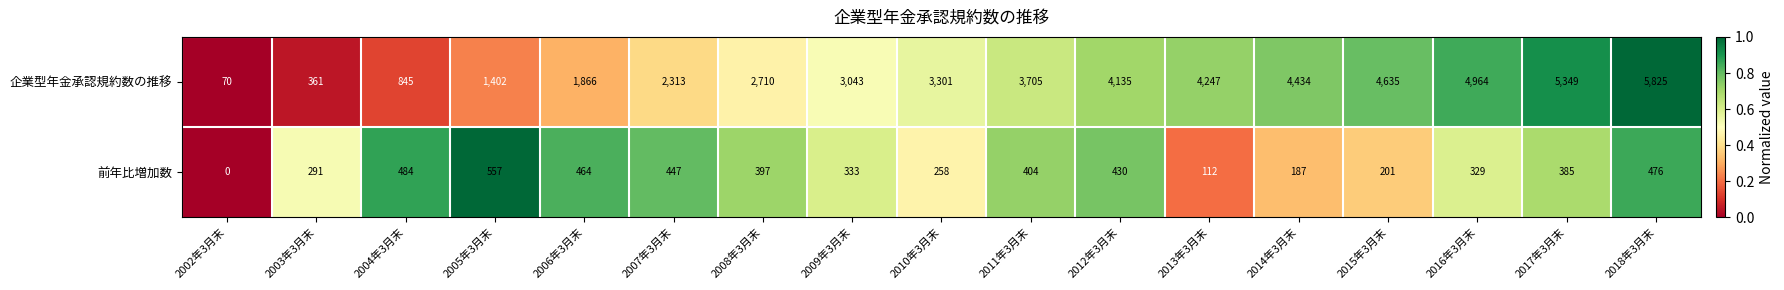

At which label does 前年比増加数 first exceed 385?

2004年3月末